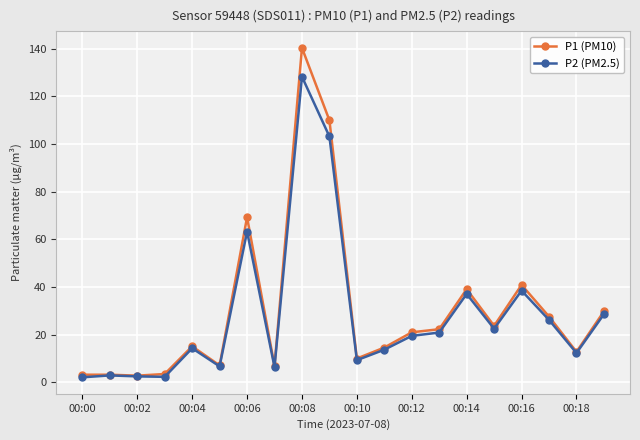

Rank the series by their maximum value, from highest to lowest.

P1 (PM10), P2 (PM2.5)